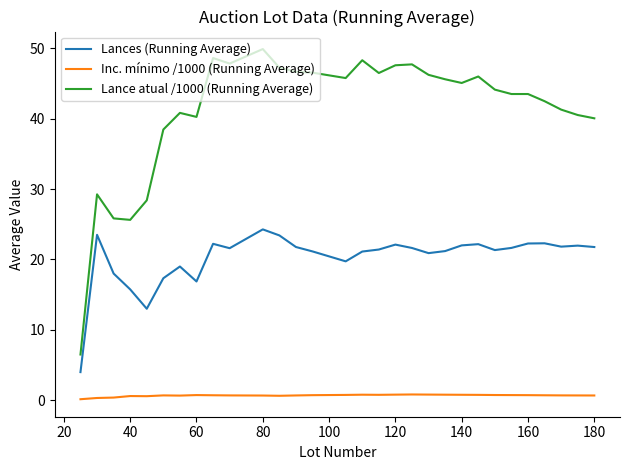

What is the difference between the maximum and minimum values in the Inc. mínimo /1000 (Running Average) series?

0.7